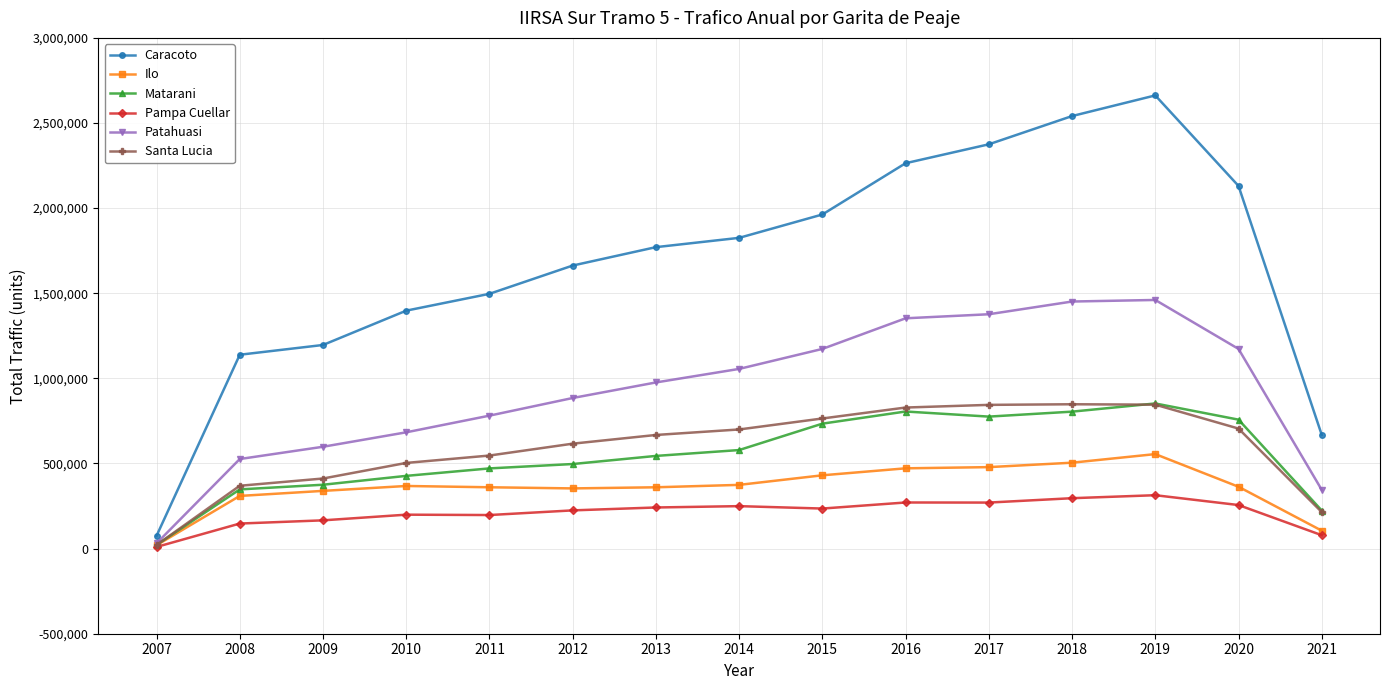

True or false: Pampa Cuellar has more than 0 interior local peaks.

True